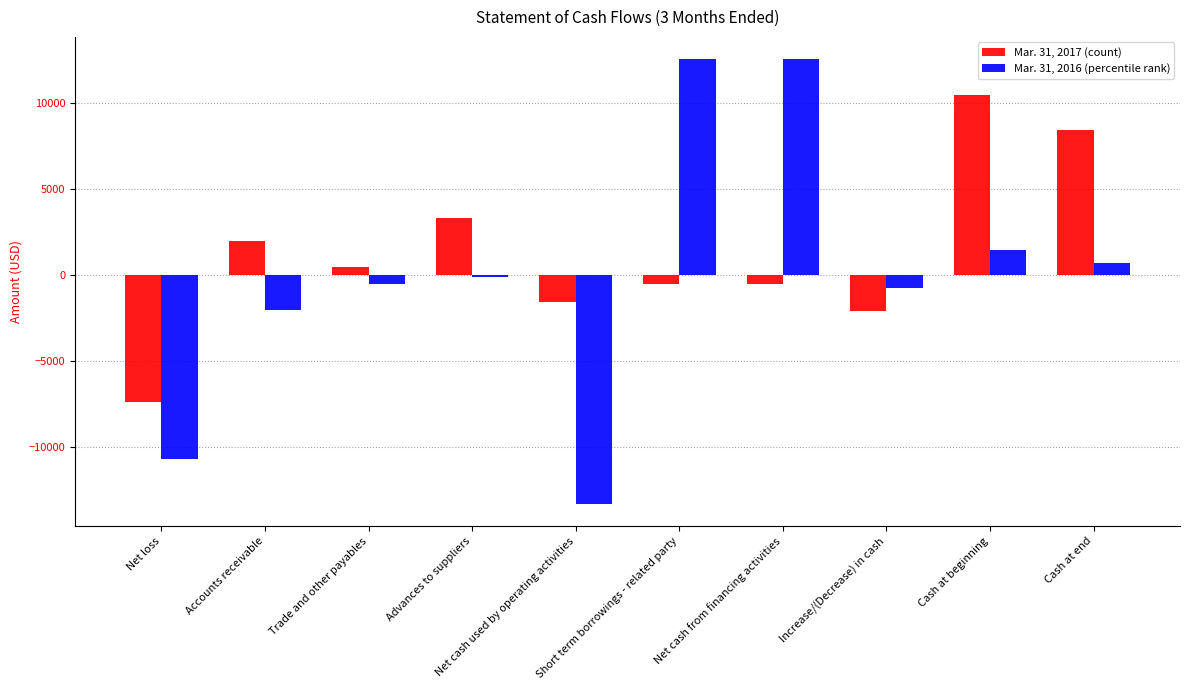

What is the total value across all series at Cash at beginning?

11900